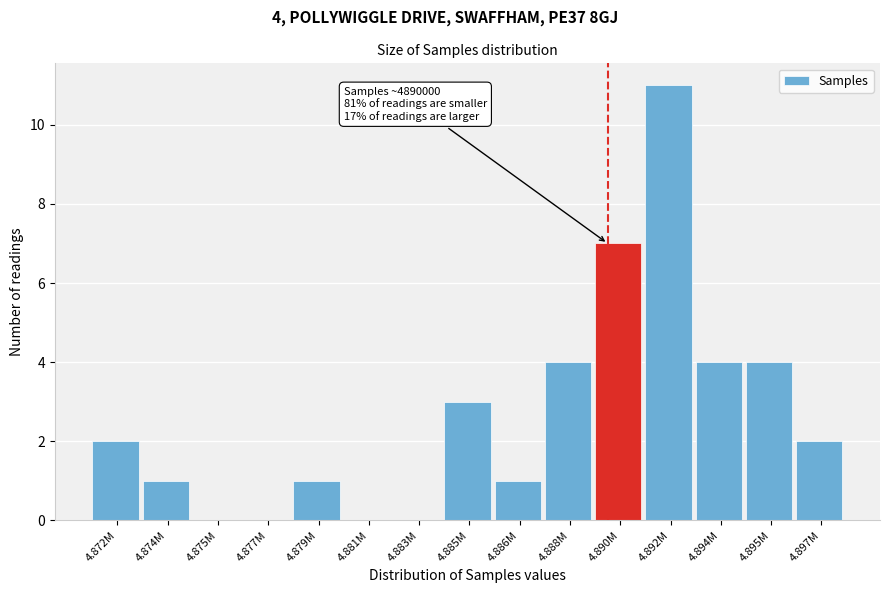

Reading left to right, extract all data points from this chart.

4.872M=2	4.874M=1	4.875M=0	4.877M=0	4.879M=1	4.881M=0	4.883M=0	4.885M=3	4.886M=1	4.888M=4	4.890M=7	4.892M=11	4.894M=4	4.895M=4	4.897M=2